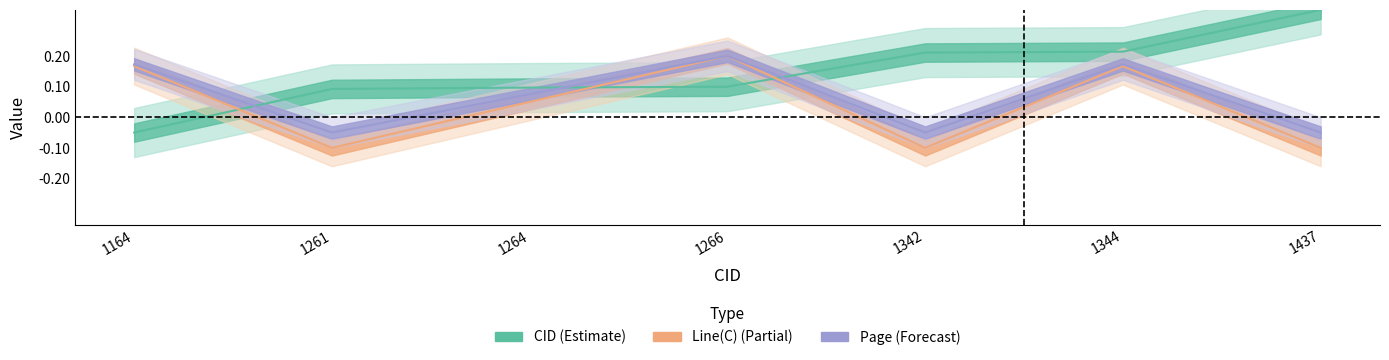

Reading left to right, extract all data points from this chart.

CID: -0.1	0.1	0.1	0.1	0.2	0.2	0.4
Line(C): 0.2	-0.1	0.0	0.2	-0.1	0.2	-0.1
Page: 0.2	-0.1	0.1	0.2	-0.1	0.2	-0.1